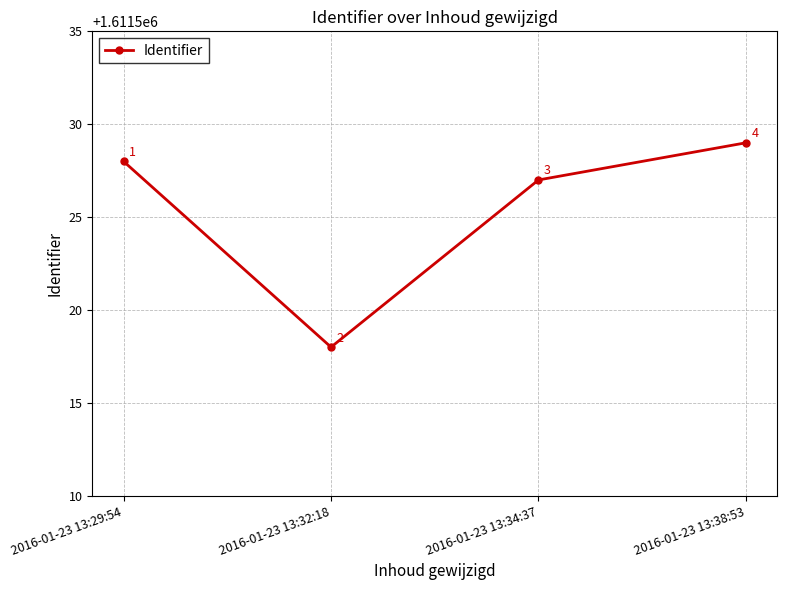

What is the smallest value displayed?

1611518